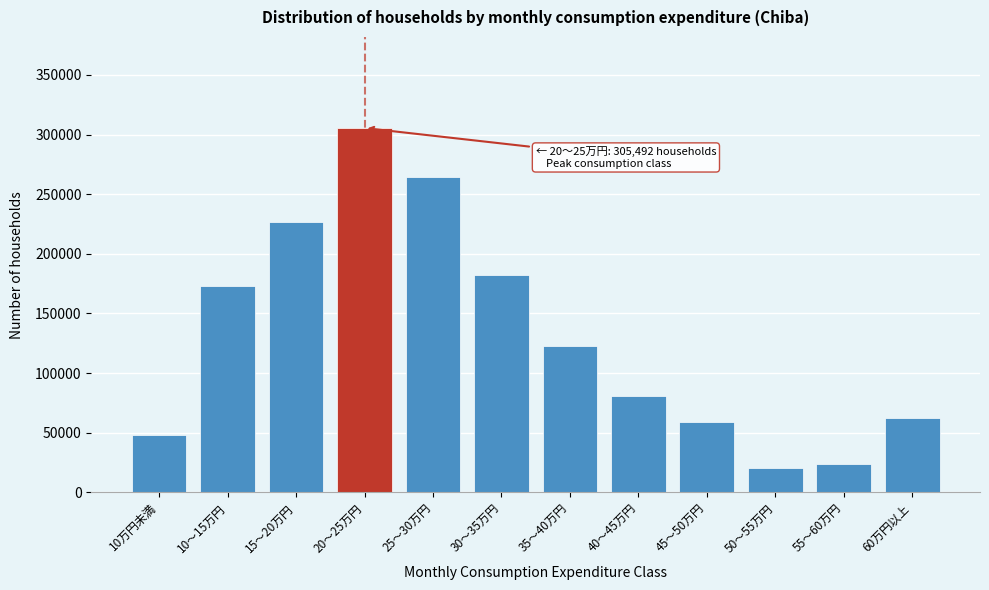

Reading left to right, transcribe all the data shown in this chart.

10万円未満=48002	10～15万円=173279	15～20万円=226432	20～25万円=305492	25～30万円=264525	30～35万円=182129	35～40万円=122643	40～45万円=81045	45～50万円=59363	50～55万円=20500	55～60万円=23714	60万円以上=62060